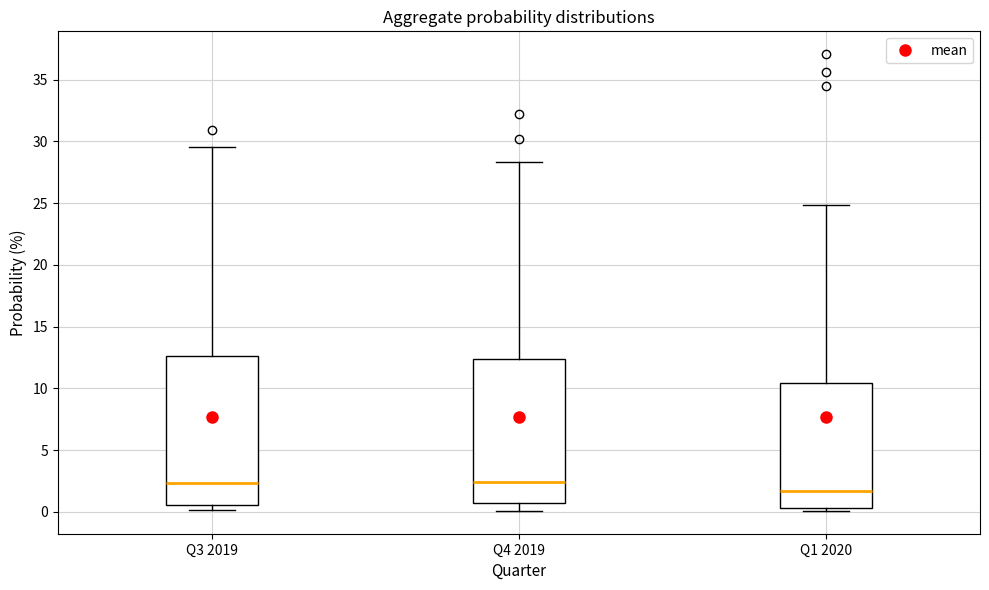

Which box's median line is the lowest?

Q1 2020